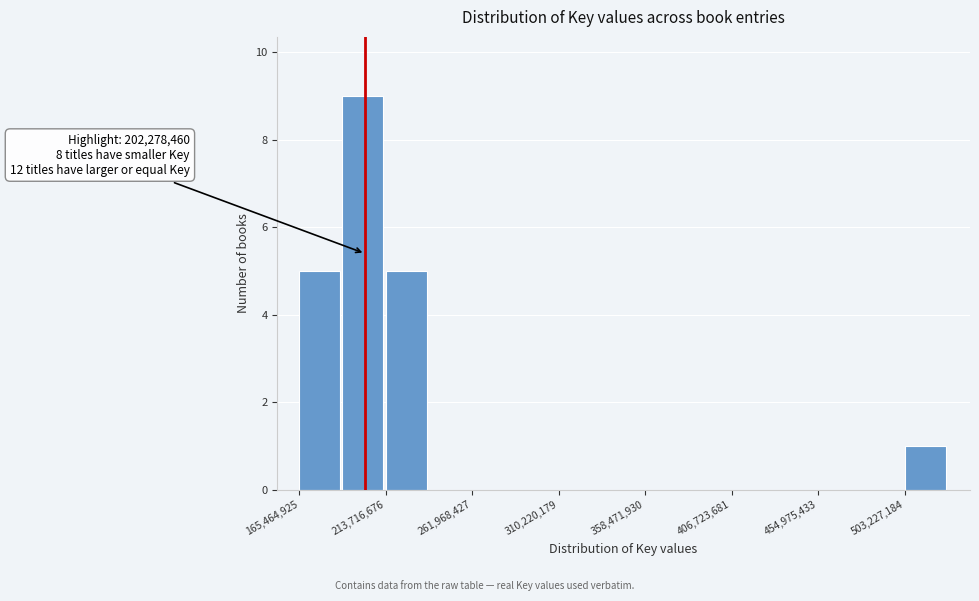

Which range on the x-axis has the tallest bar?

190000000 to 215000000